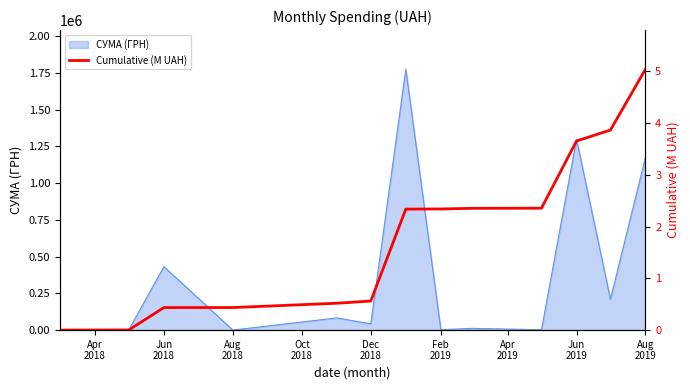

How many data points does each series have?

13